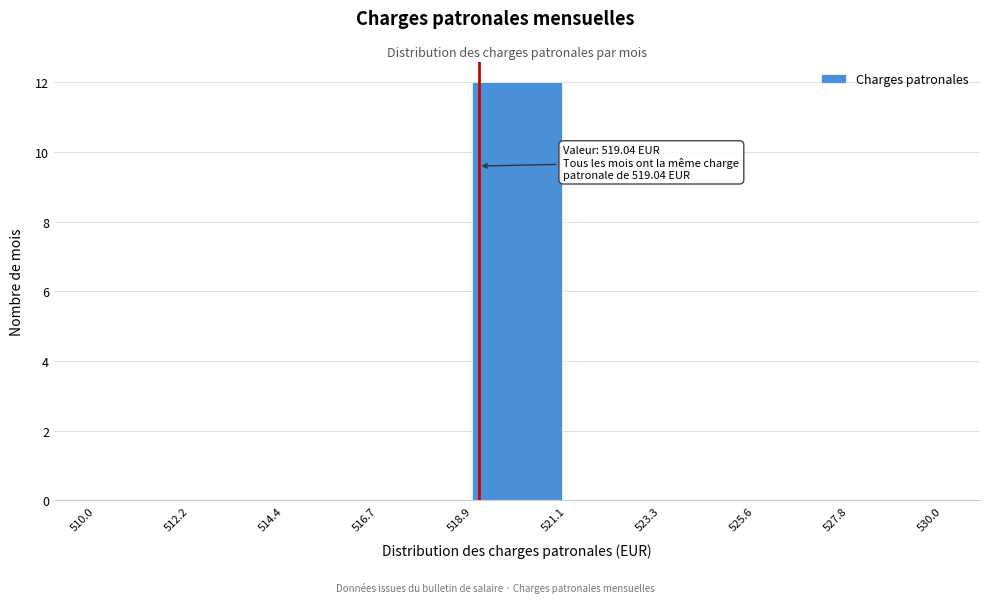

Which range on the x-axis has the tallest bar?

518.9 to 521.1